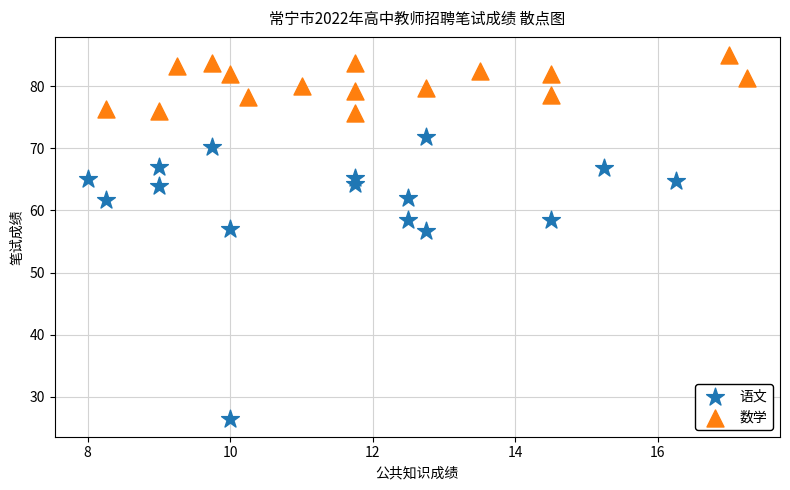

Which series contains the highest Y value?

数学